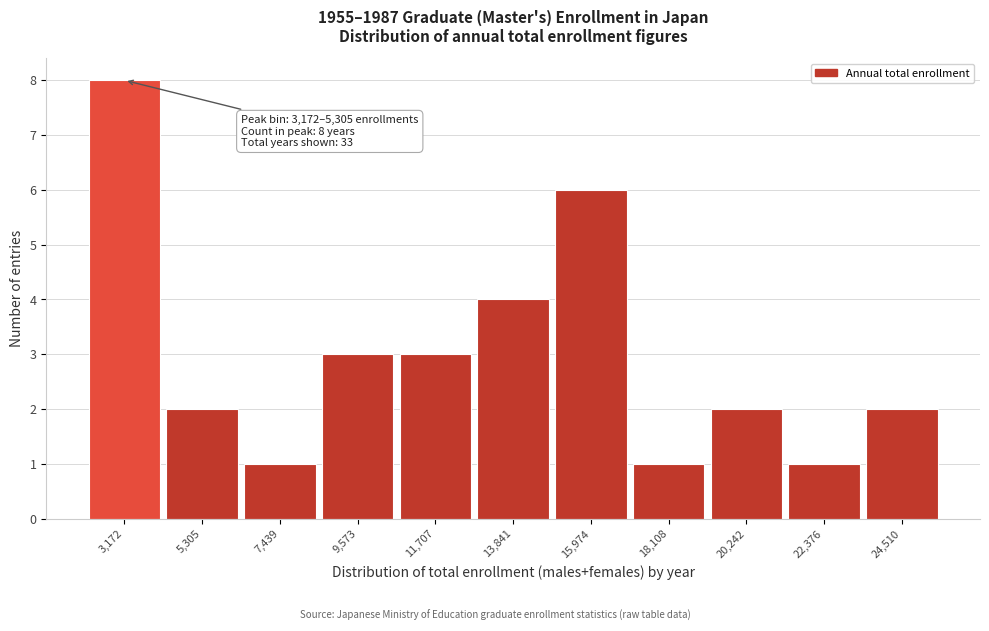

Reading right to left, list all the values displayed in this chart.

24,510=2	22,376=1	20,242=2	18,108=1	15,974=6	13,841=4	11,707=3	9,573=3	7,439=1	5,305=2	3,172=8